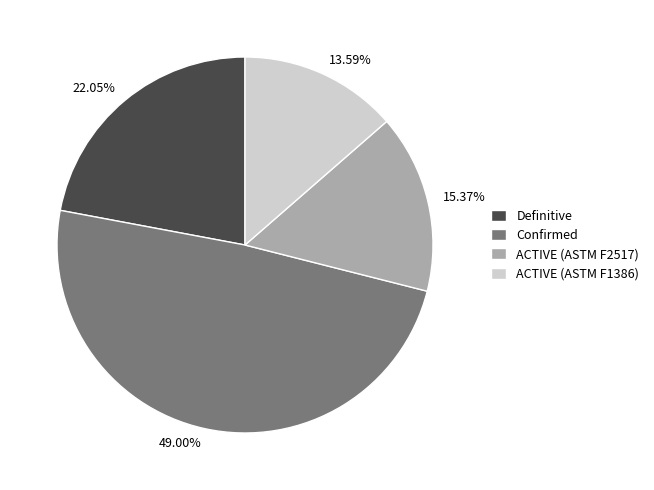

Does Definitive account for over 50% of the chart?

No